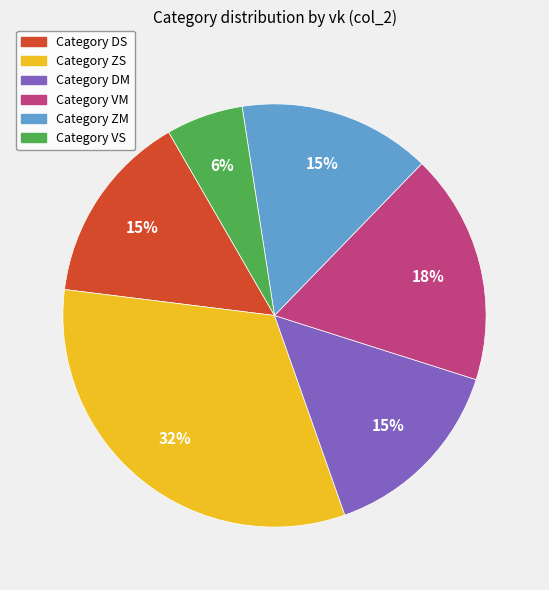

To the nearest percent, what is the average slice percentage?

17%